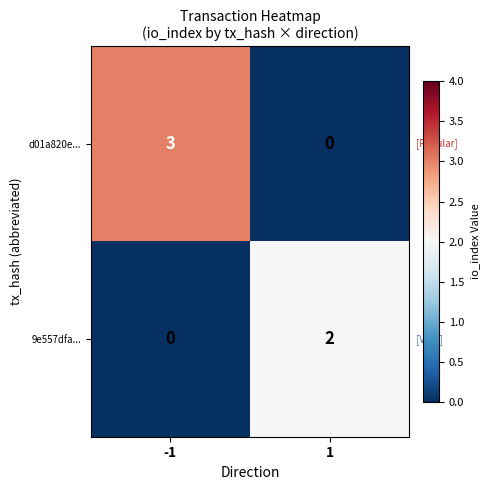

Reading right to left, what are all the values shown in this chart?

d01a820e...: 0	3
9e557dfa...: 2	0